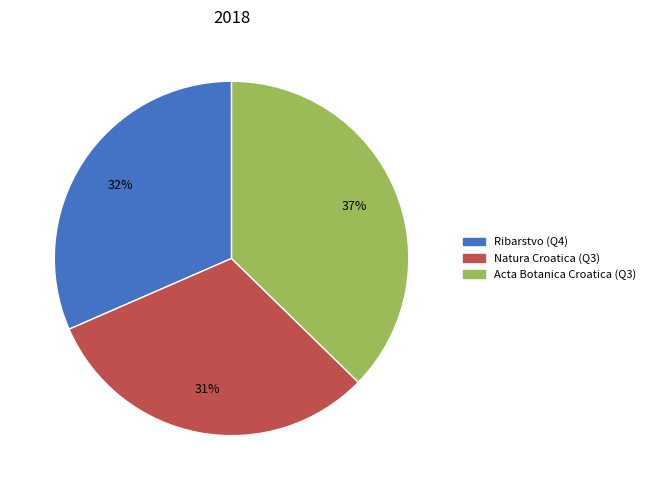

How many segments does this pie chart have?

3